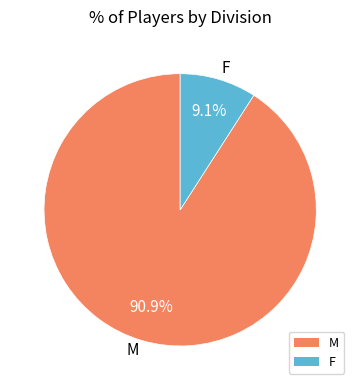

How many slices are in this pie chart?

2